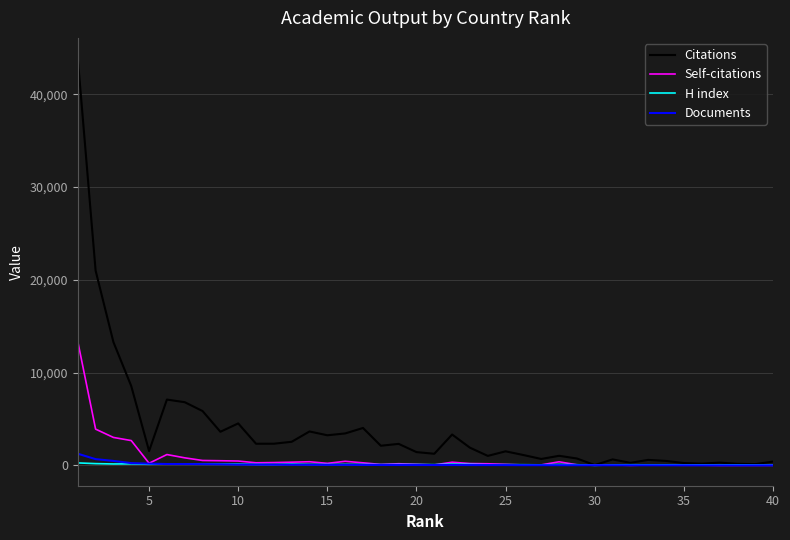

What is the greatest value displayed?

43872